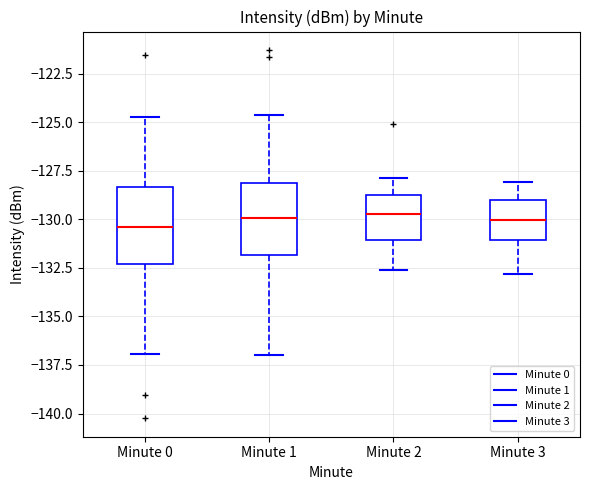

Reading left to right, read every box against the y-axis: the position of its median line, the range the box covers, and the ends of its whiskers. The values are not printed on the chart, so give them approximately, as read against the axis.

Minute 0: median -130.5, box -132.5 to -128.5, whiskers -137.0 to -124.5
Minute 1: median -130.0, box -132.0 to -128.0, whiskers -137.0 to -124.5
Minute 2: median -129.5, box -131.0 to -128.5, whiskers -132.5 to -128.0
Minute 3: median -130.0, box -131.0 to -129.0, whiskers -133.0 to -128.0